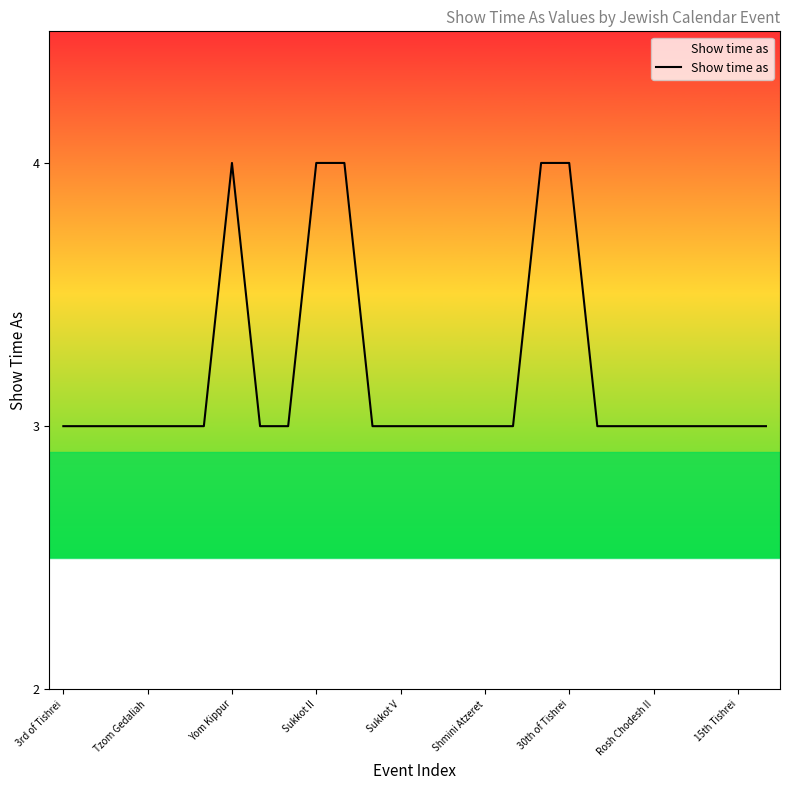

What is the smallest value displayed?

3